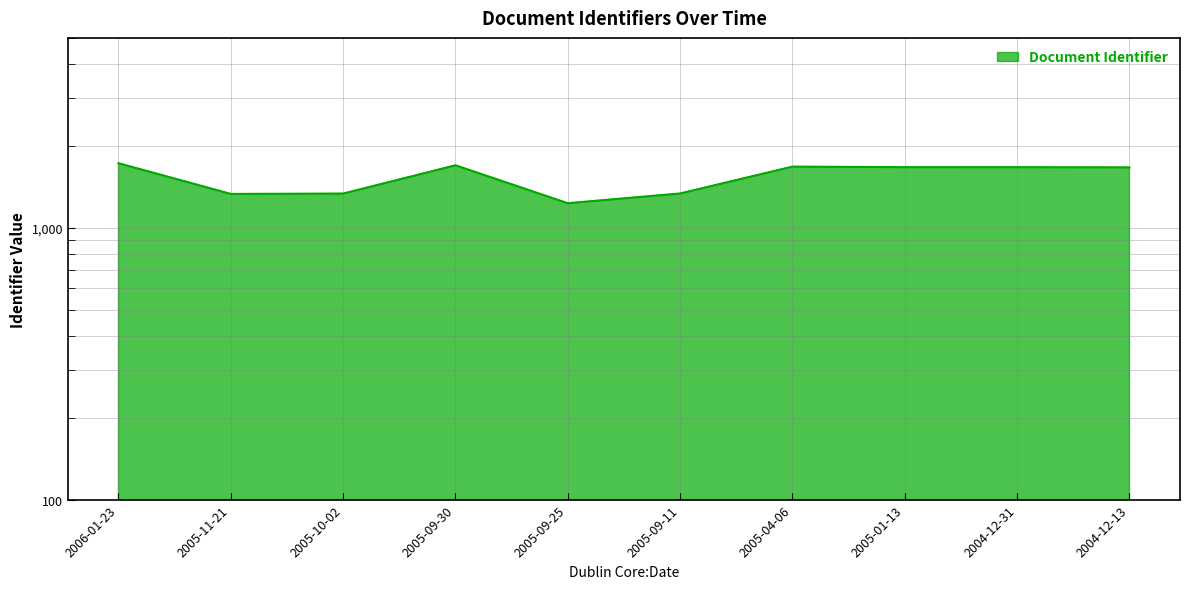

What is the sum of the values at 2005-04-06 and 2004-12-31?

3351